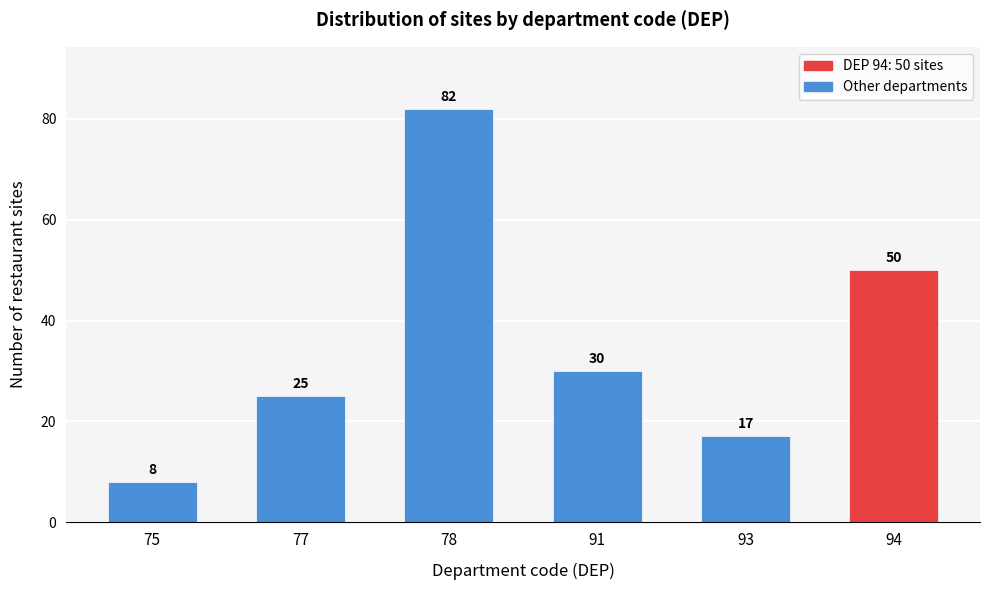

Reading left to right, extract all data points from this chart.

8	25	82	30	17	50